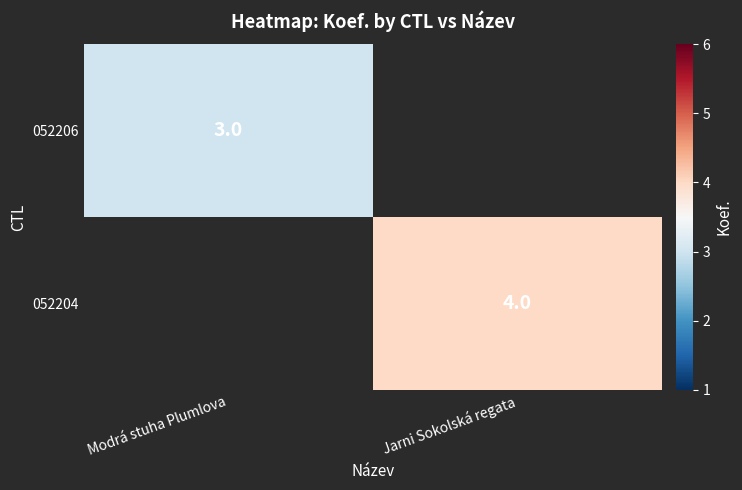

True or false: 052204 has a value of 2 at Jarni Sokolská regata.

False